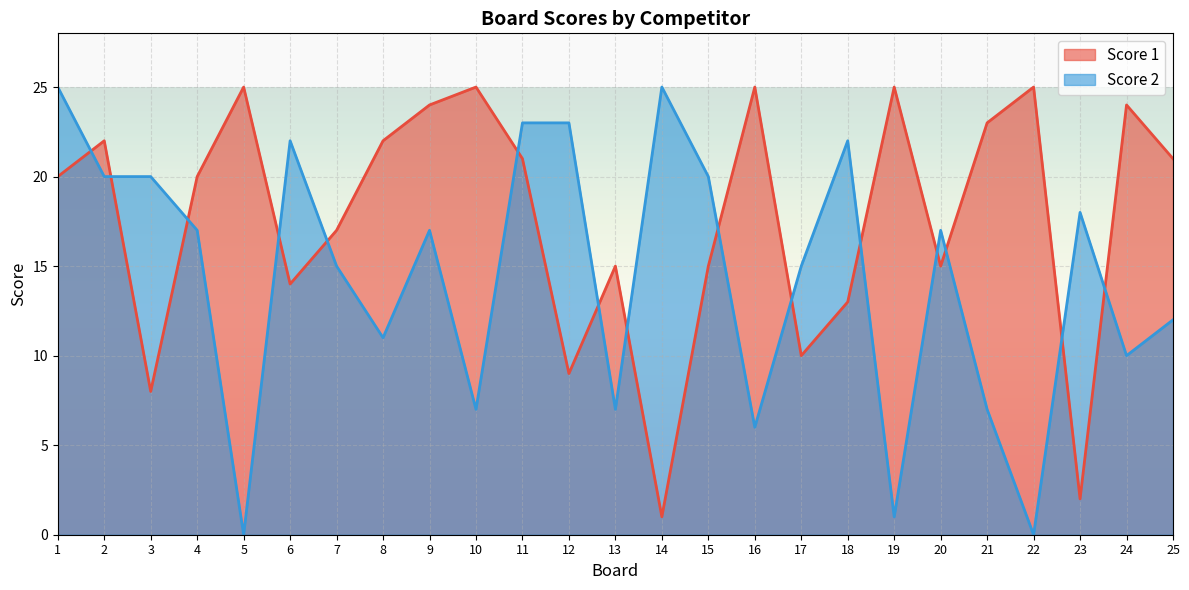

At which category does Score 2 reach its first local peak?

6